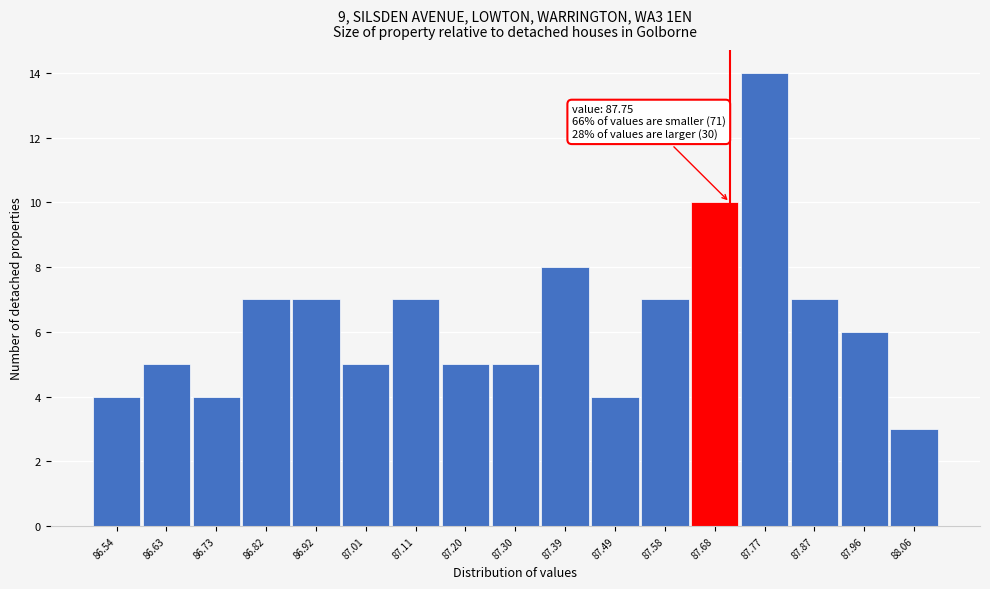

Reading right to left, extract all data points from this chart.

3	6	7	14	10	7	4	8	5	5	7	5	7	7	4	5	4